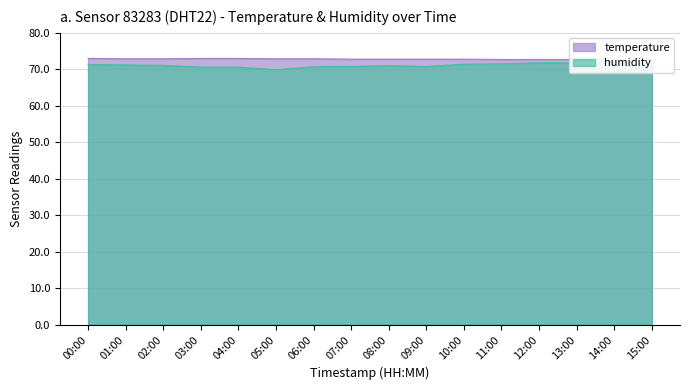

Which category has the highest value in the humidity series?

12:00